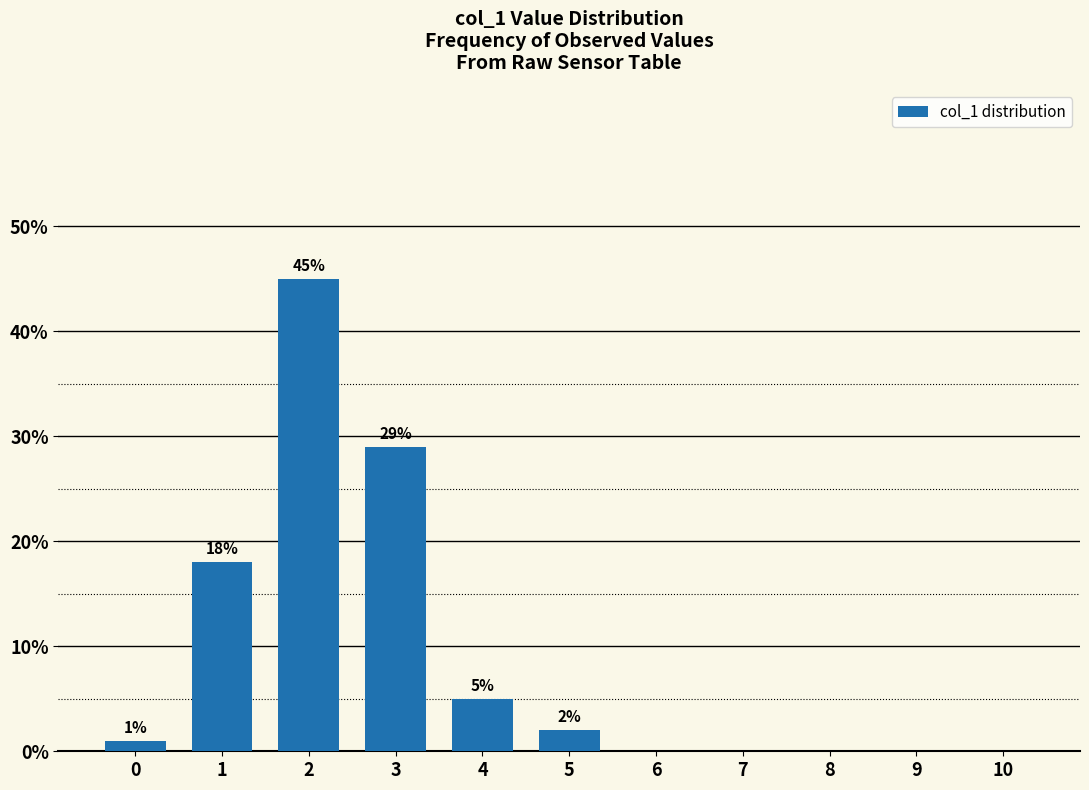

How many distinct data groups are displayed?

1